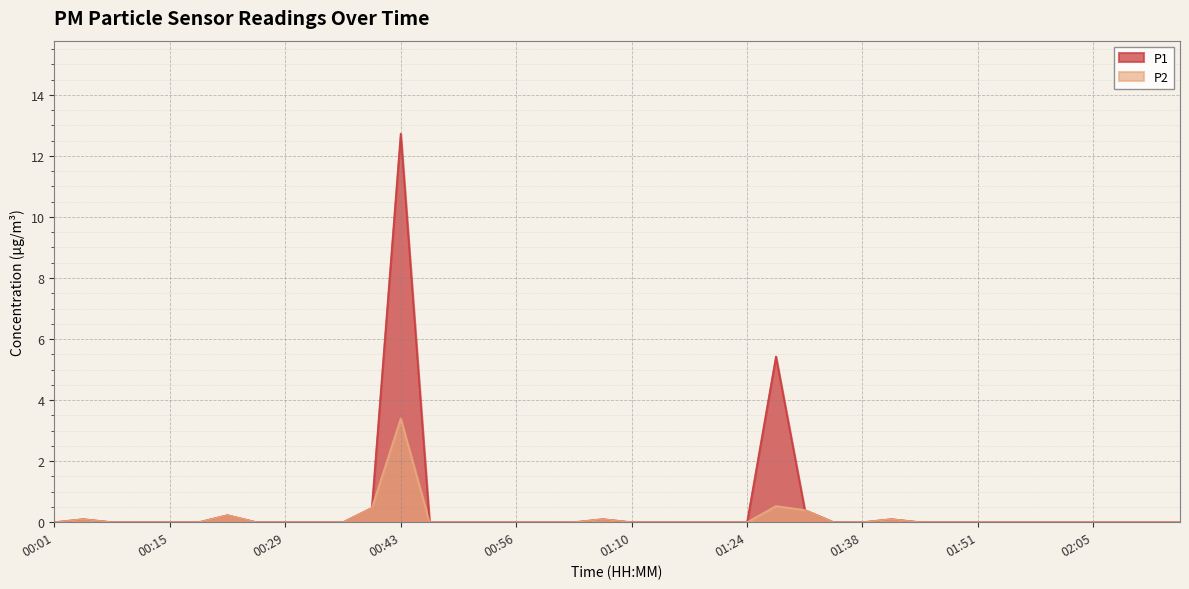

Where is the first local maximum for P1?

00:05